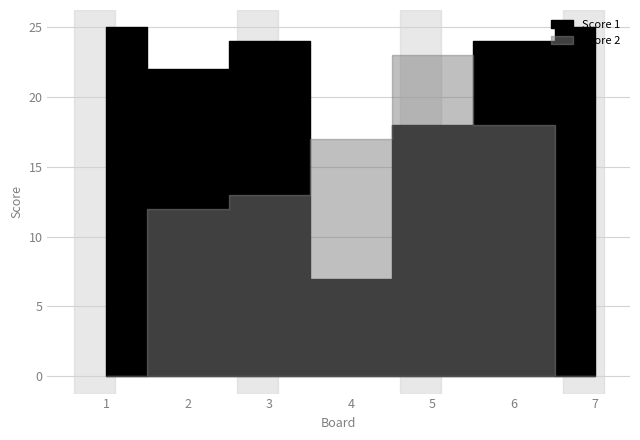

How many interior local valleys does the Score 1 series have?

2